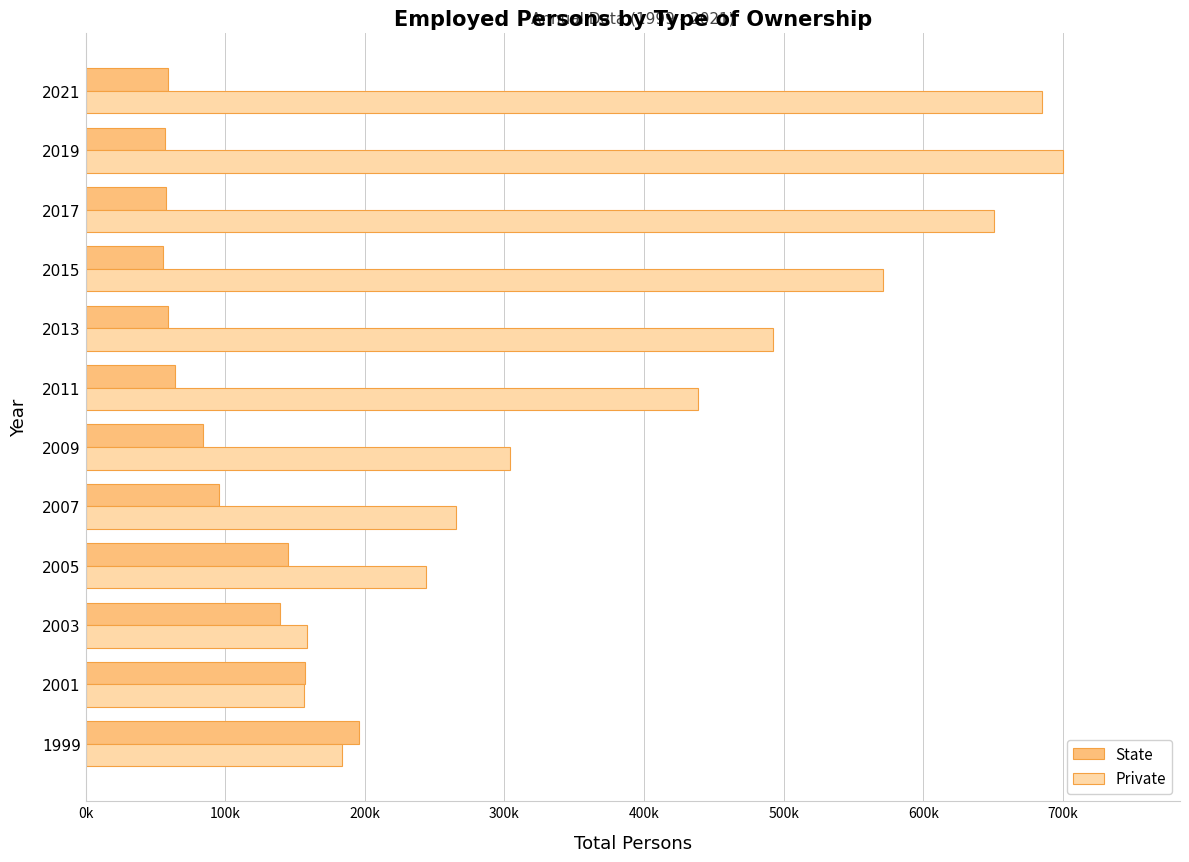

Reading left to right, extract all data points from this chart.

State: 195827	157076	138977	145063	95608	83732	64299	58645	55454	57732	56975	59200
Private: 183533	156294	158818	243883	265601	303730	438937	492240	571284	650433	699877	685056